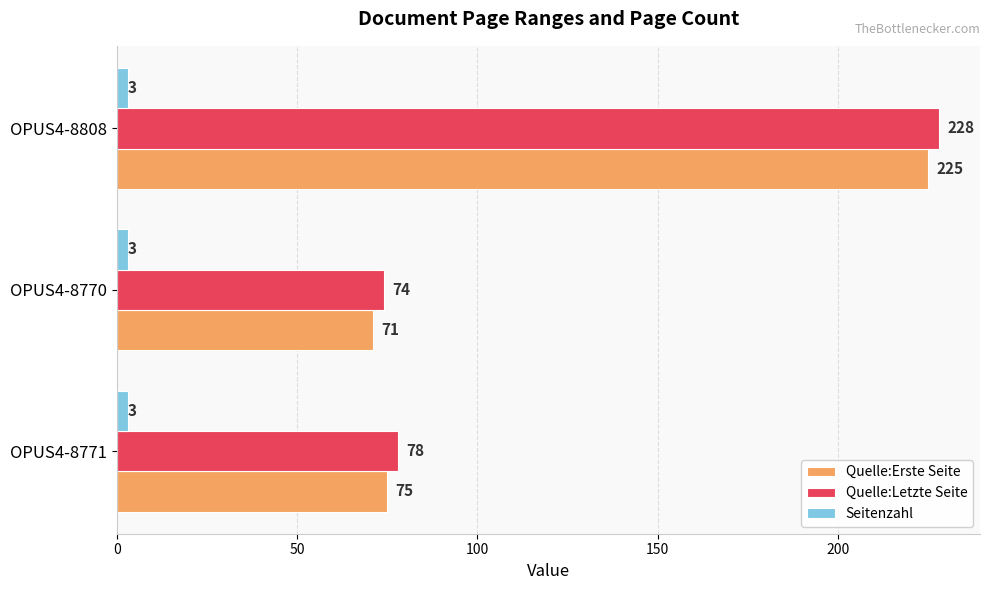

At which category is the sum across all series the highest?

OPUS4-8808